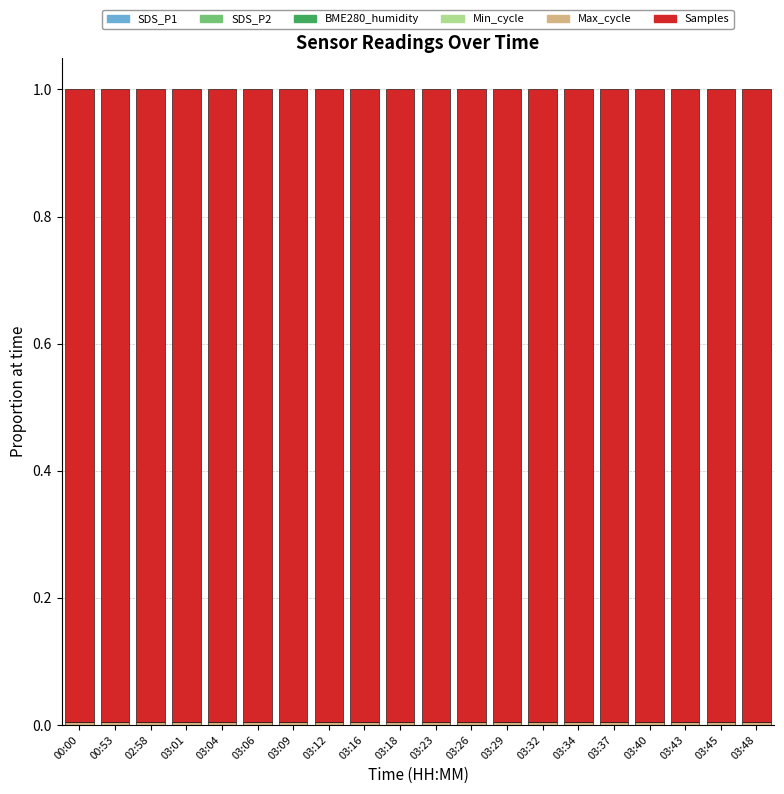

At which category is the sum across all series the highest?

00:00